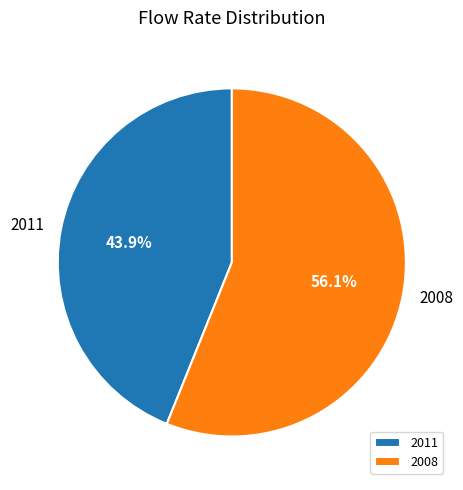

The 2011 slice represents 44% of the pie. True or false?

True